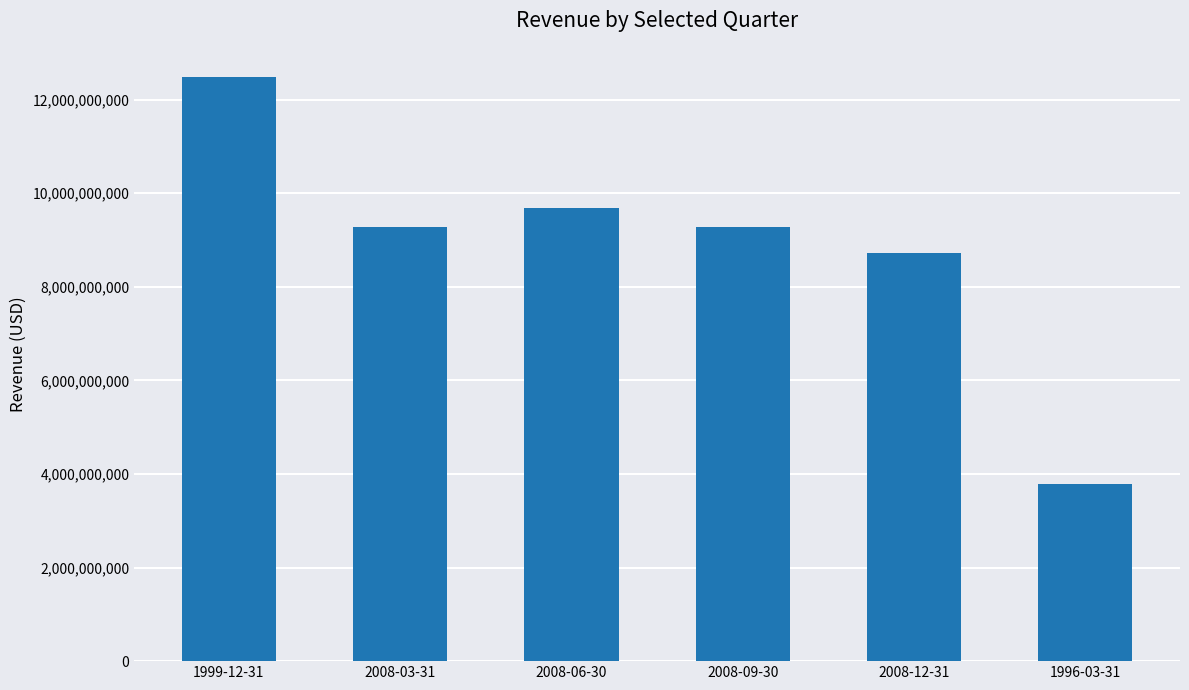

Approximately how many times larger is the value at 2008-03-31 compared to 2008-12-31?

1.1